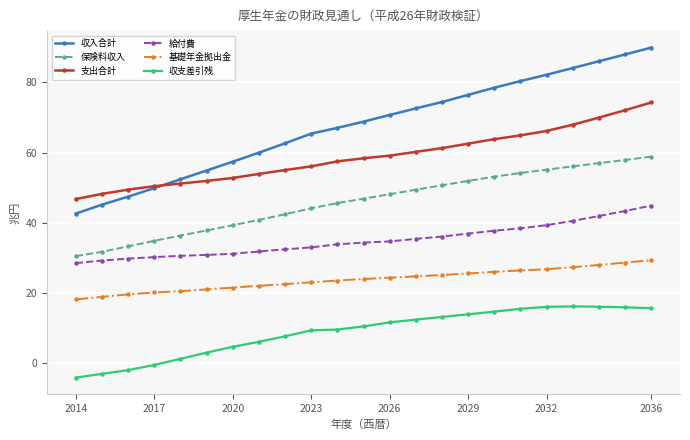

Which series has the largest total across all categories?

収入合計